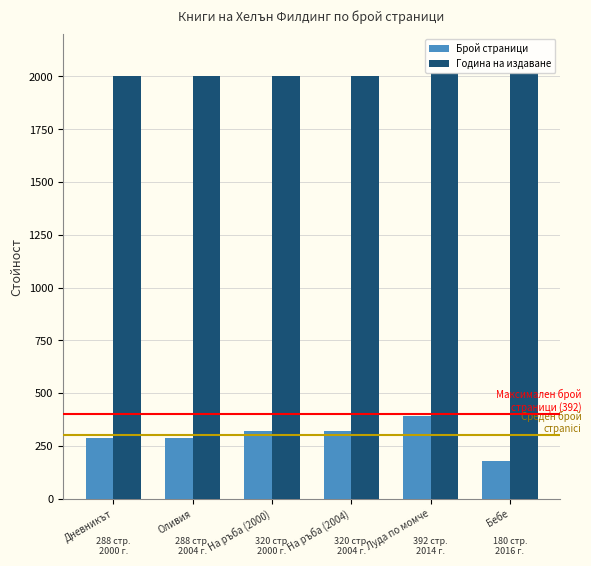

Read the Брой страници value at Дневникът, to the nearest 10.

290